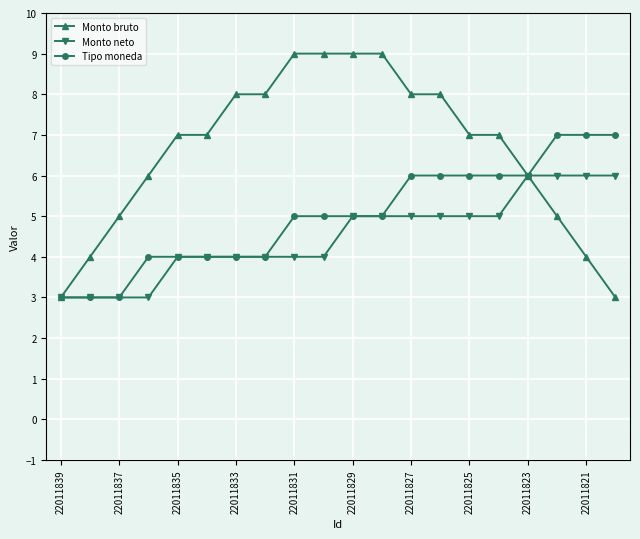

What is the smallest value displayed?

3